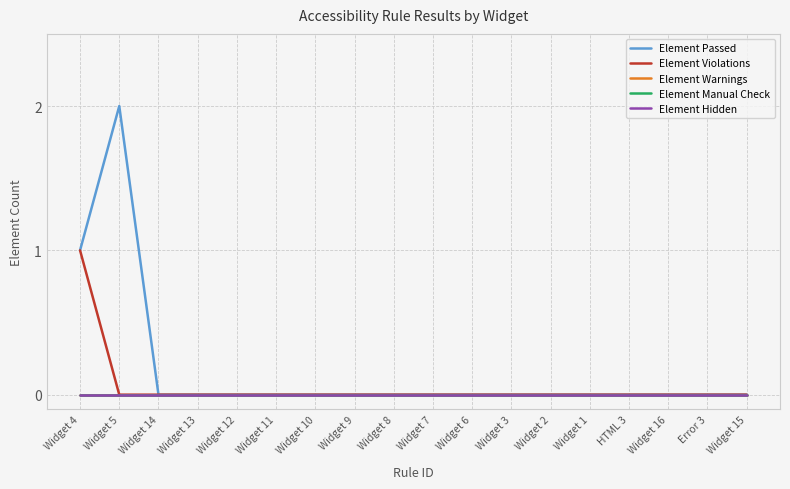

Does the chart have visible grid lines?

Yes